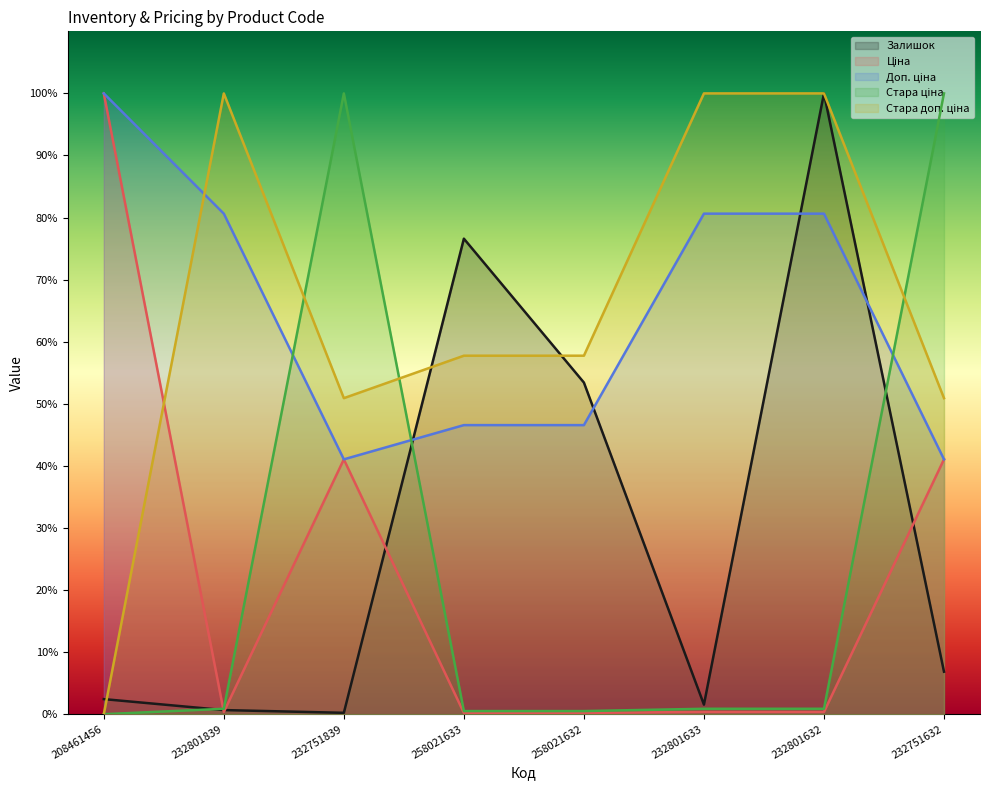

Reading left to right, transcribe all the data shown in this chart.

Залишок: 2.4	0.7	0.2	76.6	53.4	1.5	100.0	6.8
Ціна: 100.0	0.4	41.0	0.2	0.2	0.4	0.4	41.0
Доп. ціна: 100.0	80.6	41.1	46.6	46.6	80.6	80.6	41.1
Стара ціна: 0.0	0.9	100.0	0.5	0.5	0.9	0.9	100.0
Стара доп. ціна: 0.0	100.0	50.9	57.7	57.7	100.0	100.0	50.9